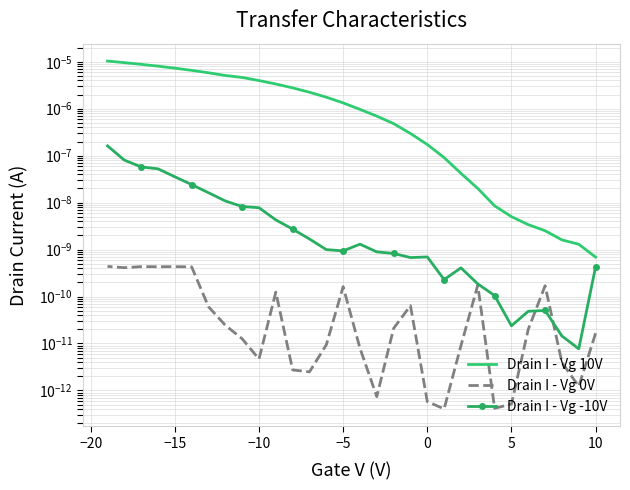

What are all the series names shown in the legend?

Drain I - Vg 10V, Drain I - Vg 0V, Drain I - Vg -10V